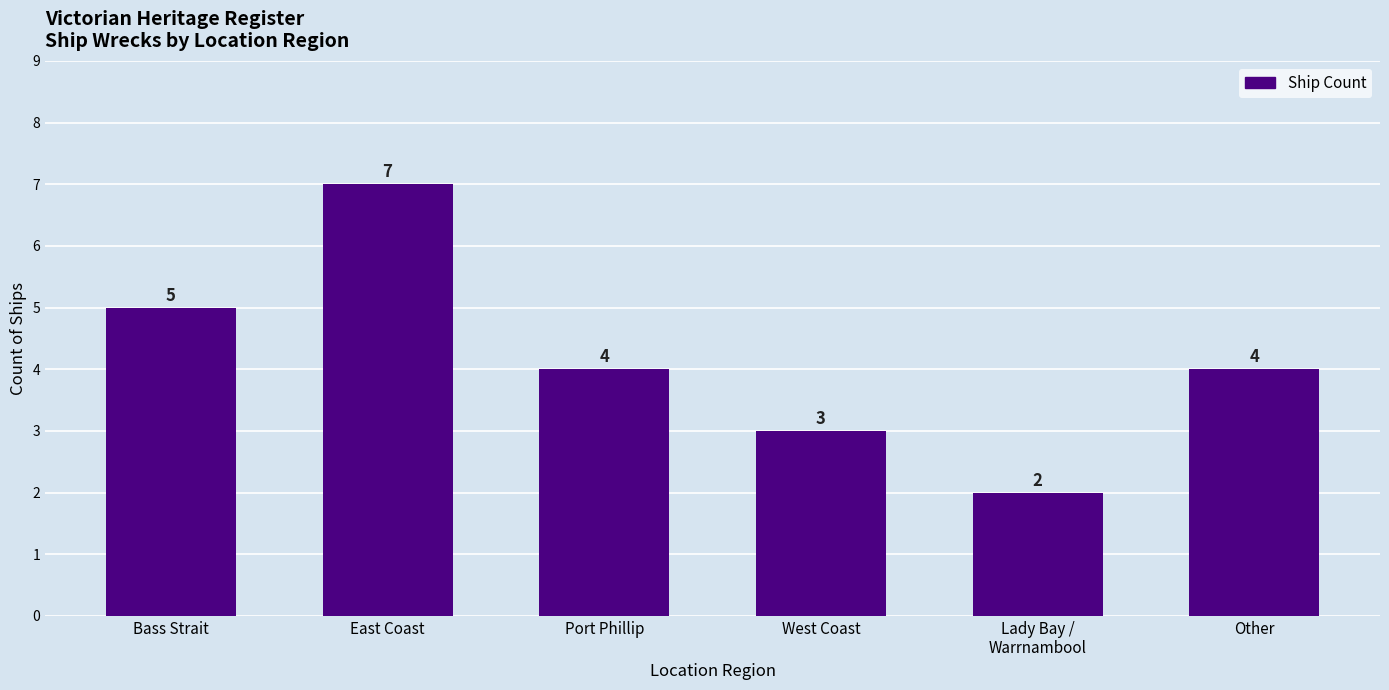

What is the average value?

4